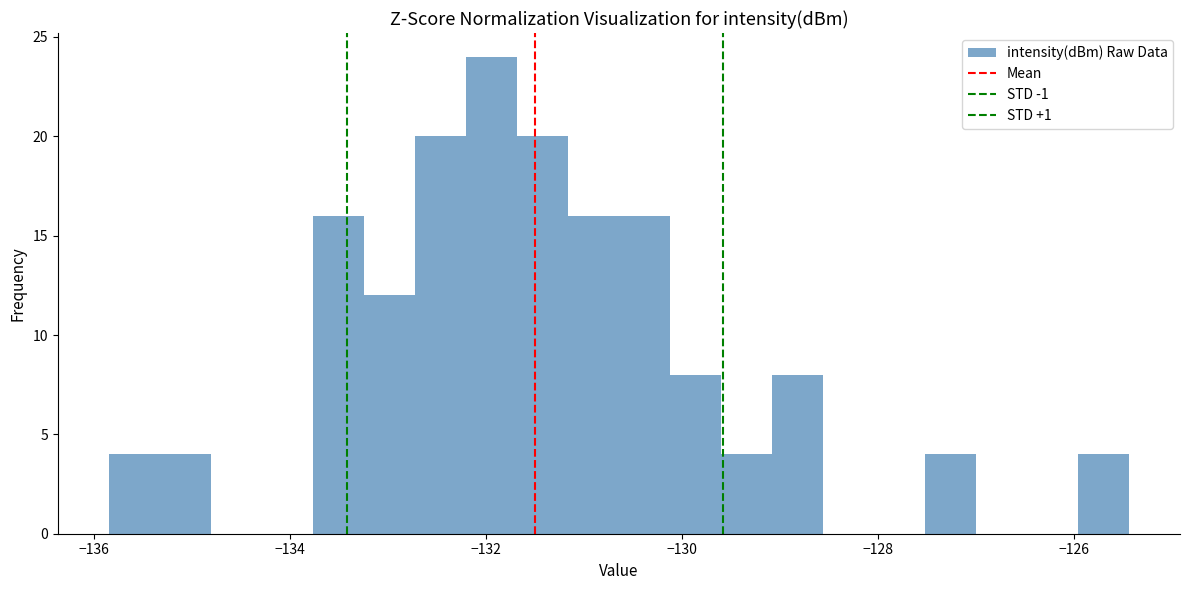

Around what value on the x-axis is the tallest bar? Give the approximate position of its centre, as read against the axis.

-132.0